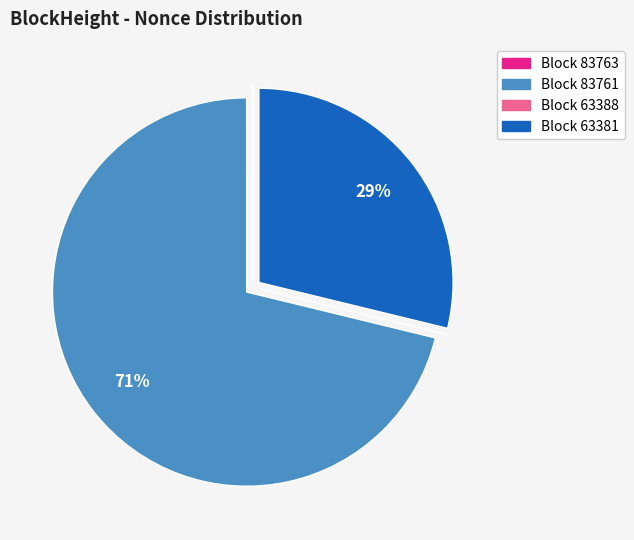

Is there a majority slice in this chart?

Yes